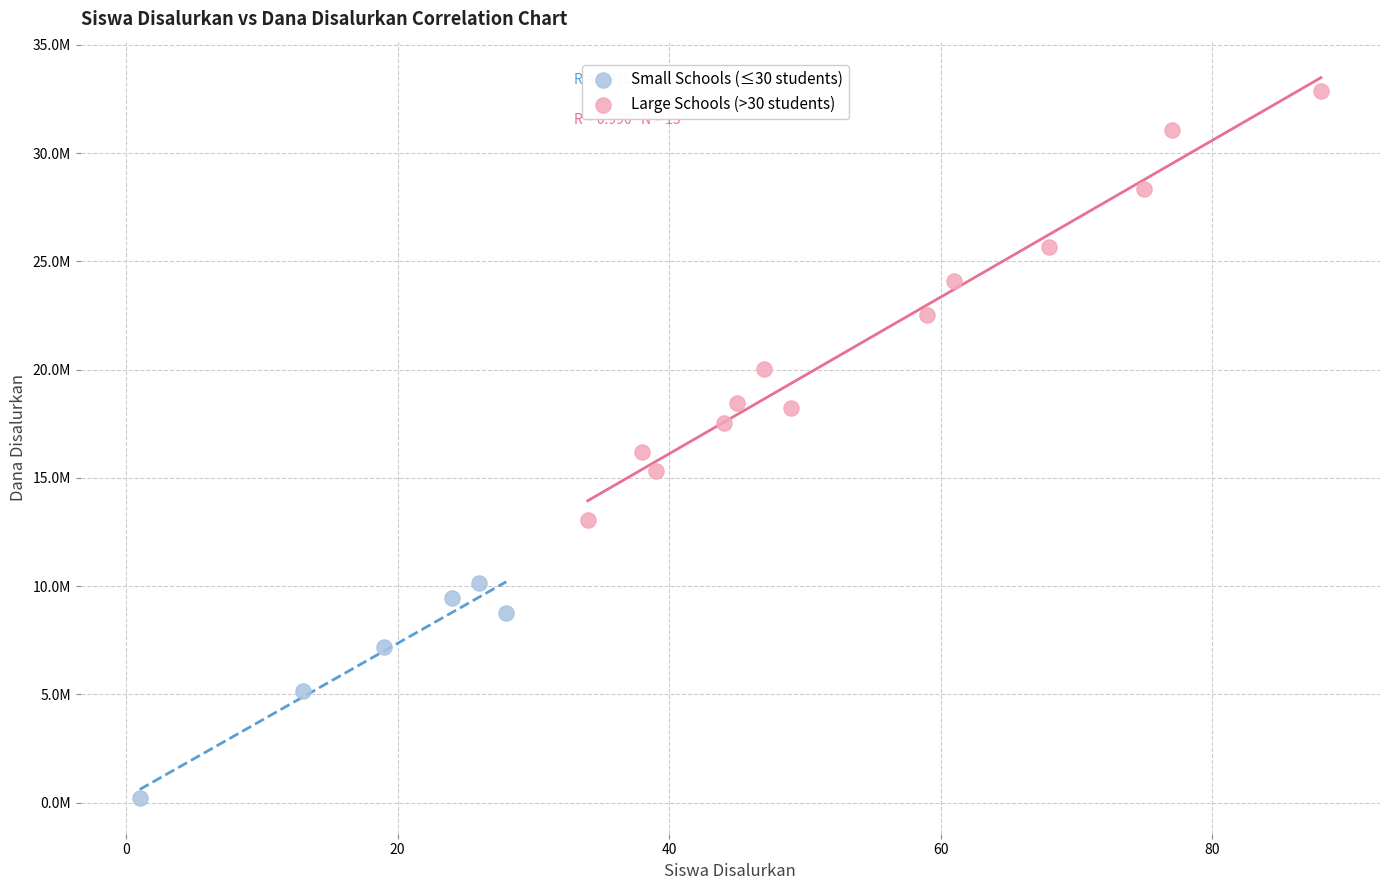

Which series contains the highest Y value?

Large Schools (>30 students)